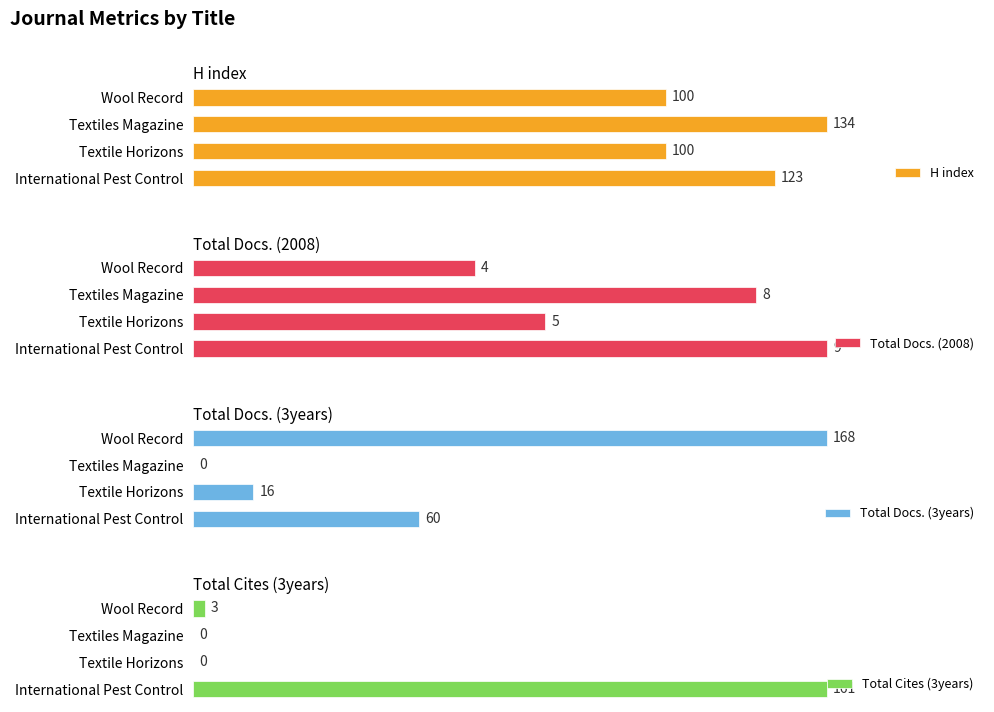

Rank the categories by Total Docs. (2008) value from lowest to highest.

Wool Record, Textile Horizons, Textiles Magazine, International Pest Control